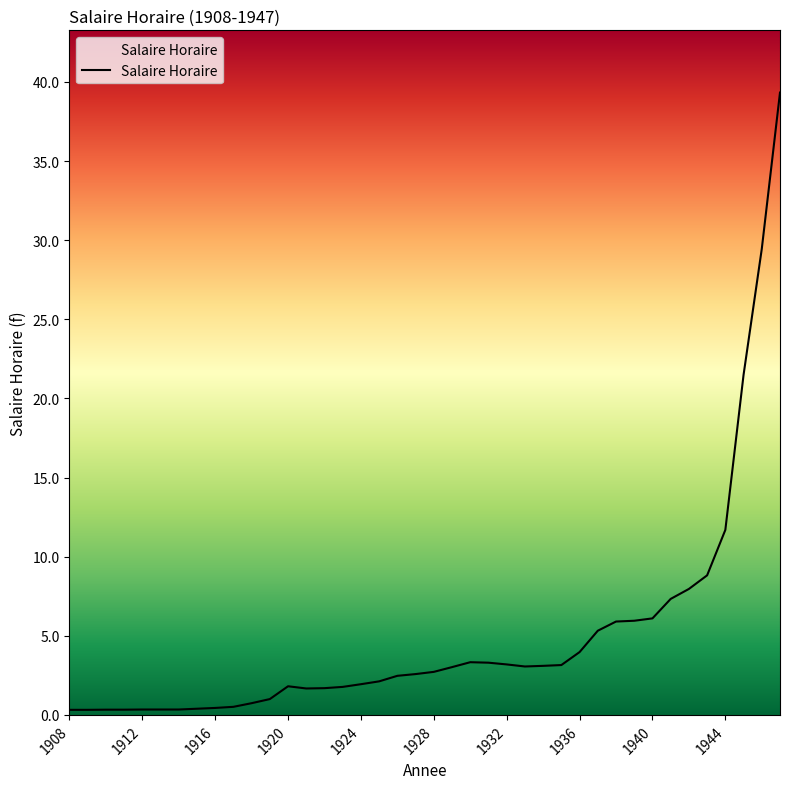

What is the average value?

5.0